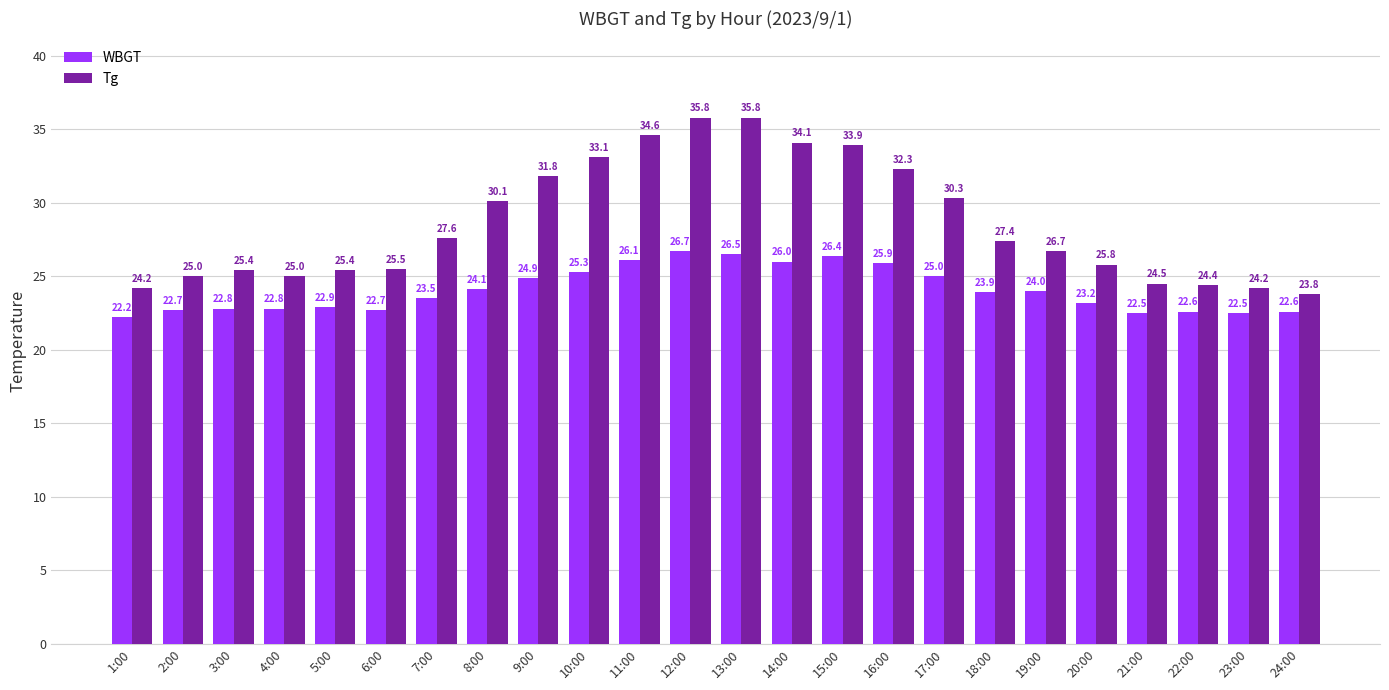

List the series in order of their peak value, highest first.

Tg, WBGT